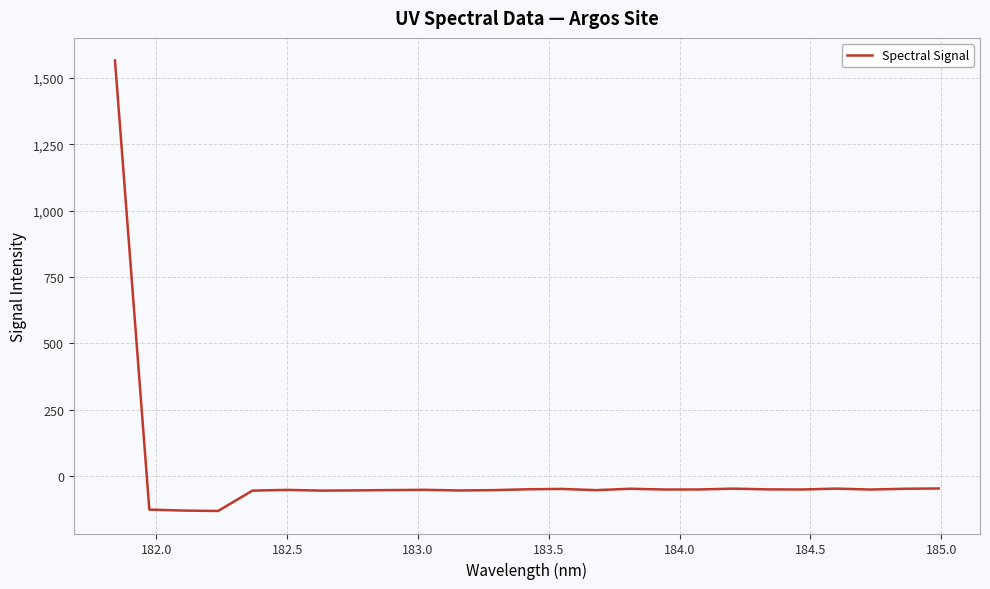

What is the minimum value shown in the chart?

-130.8